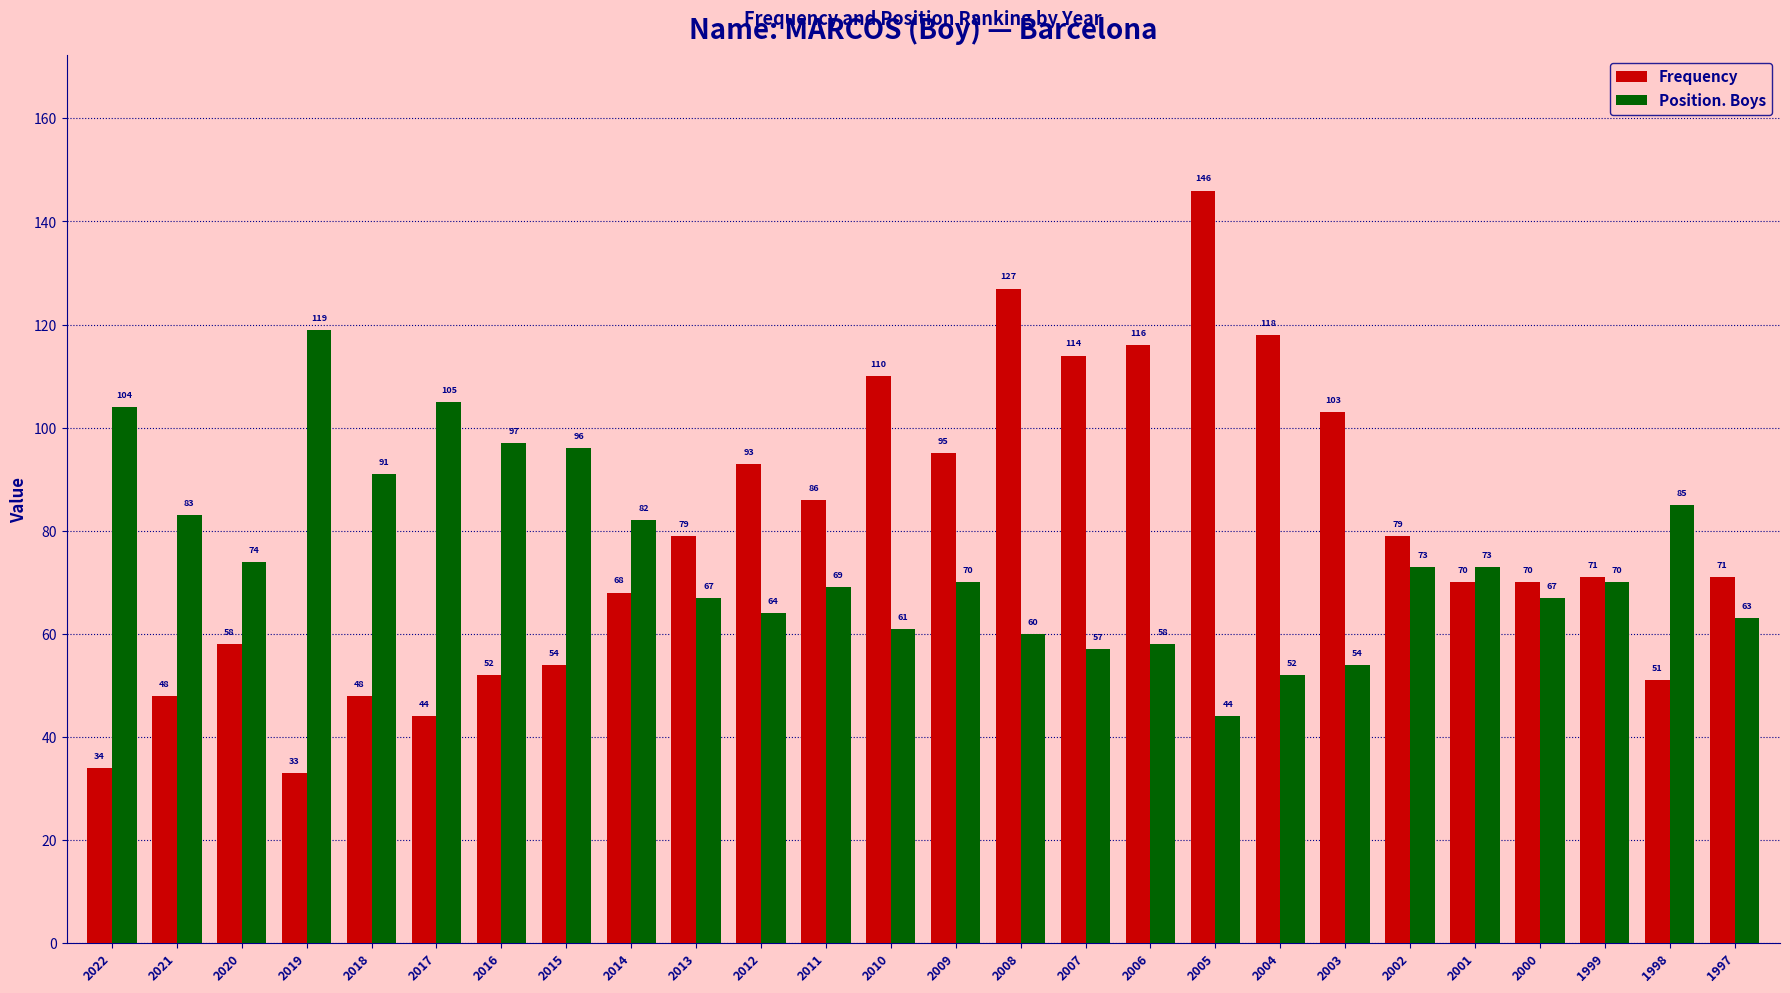

Reading left to right, extract all data points from this chart.

Frequency: 34	48	58	33	48	44	52	54	68	79	93	86	110	95	127	114	116	146	118	103	79	70	70	71	51	71
Position. Boys: 104	83	74	119	91	105	97	96	82	67	64	69	61	70	60	57	58	44	52	54	73	73	67	70	85	63